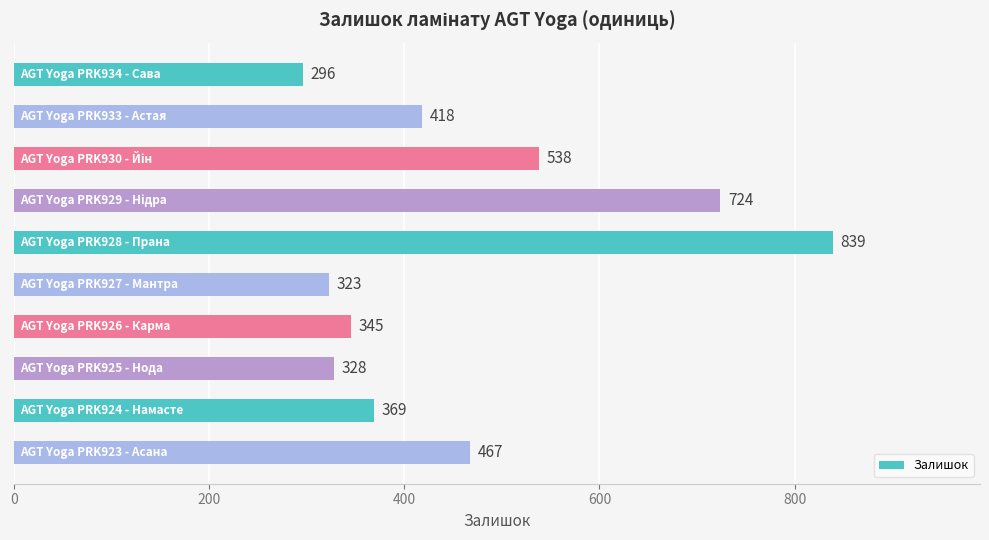

What is the greatest value displayed?

839